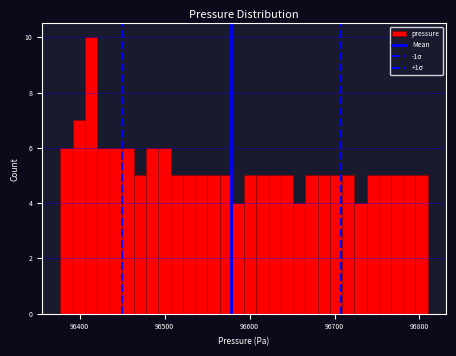

Around what value on the x-axis is the tallest bar? Give the approximate position of its centre, as read against the axis.

96410